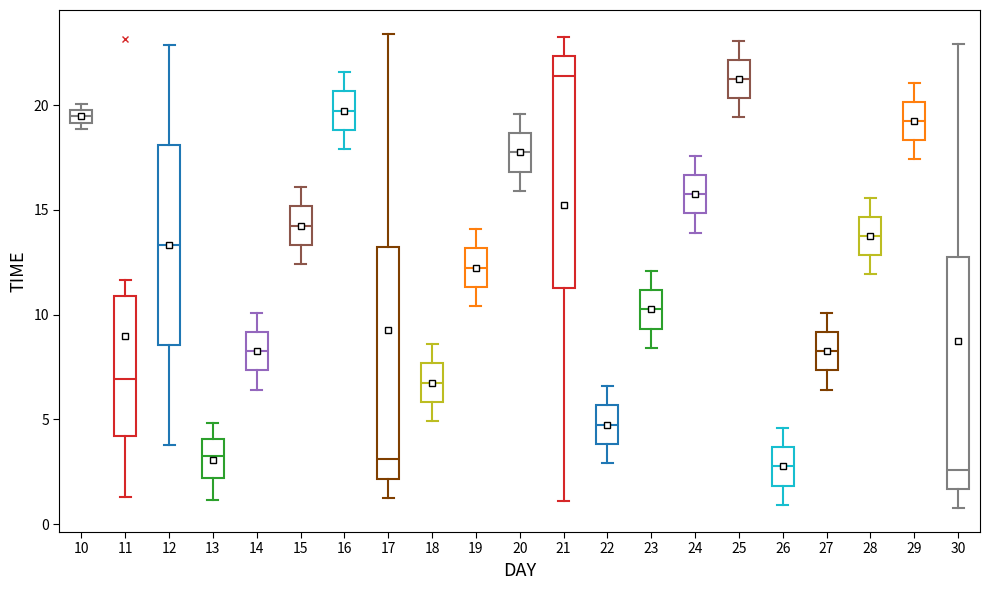

Where does the median line of the box at x = 22 sit on the y-axis? The values are not printed on the chart, so give them approximately, as read against the axis.

5.0